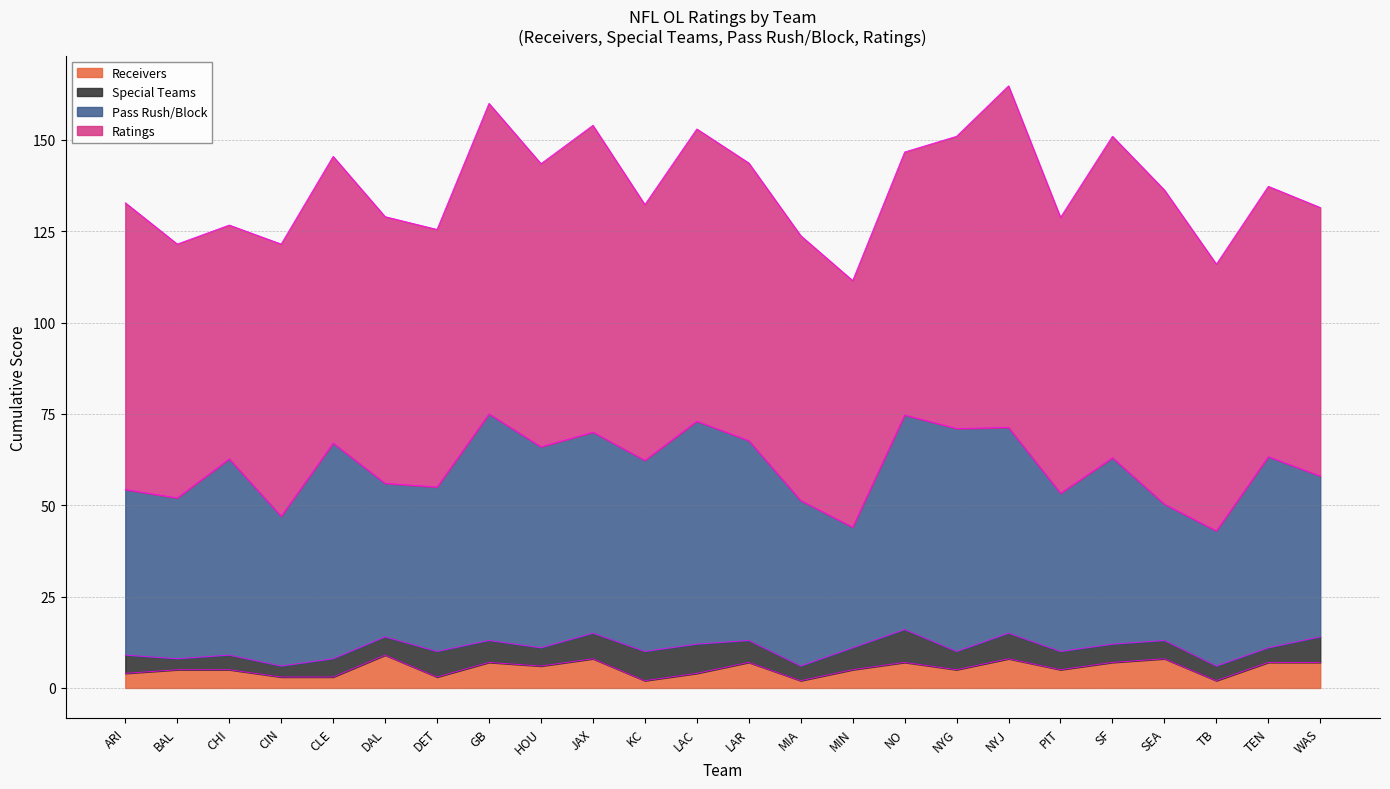

True or false: Pass Rush/Block and Receivers intersect in this chart.

False